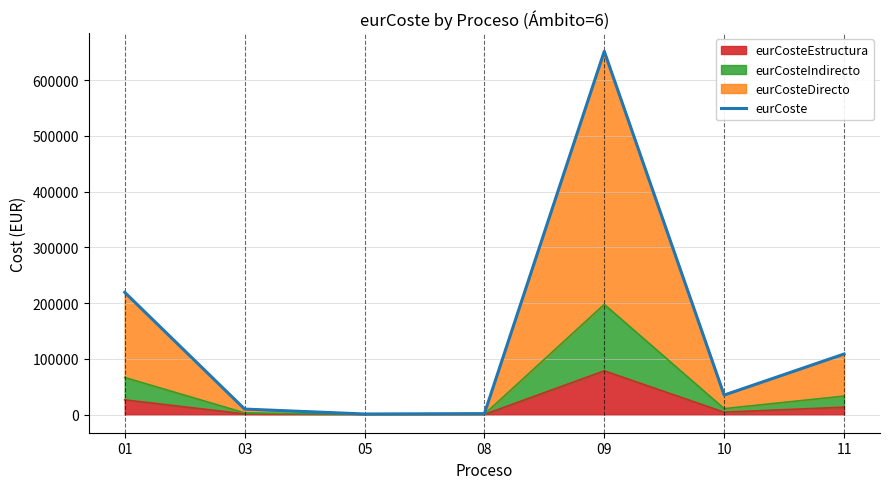

Rank the categories by value from highest to lowest.

09, 01, 11, 10, 03, 08, 05